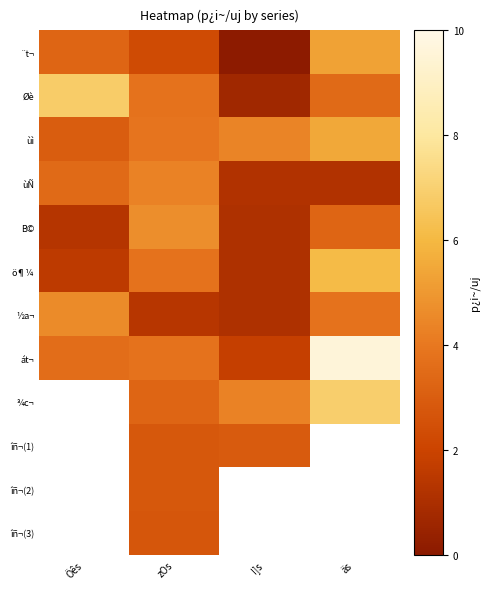

True or false: ö¶¼ has a value of 8.1 at äs.

False